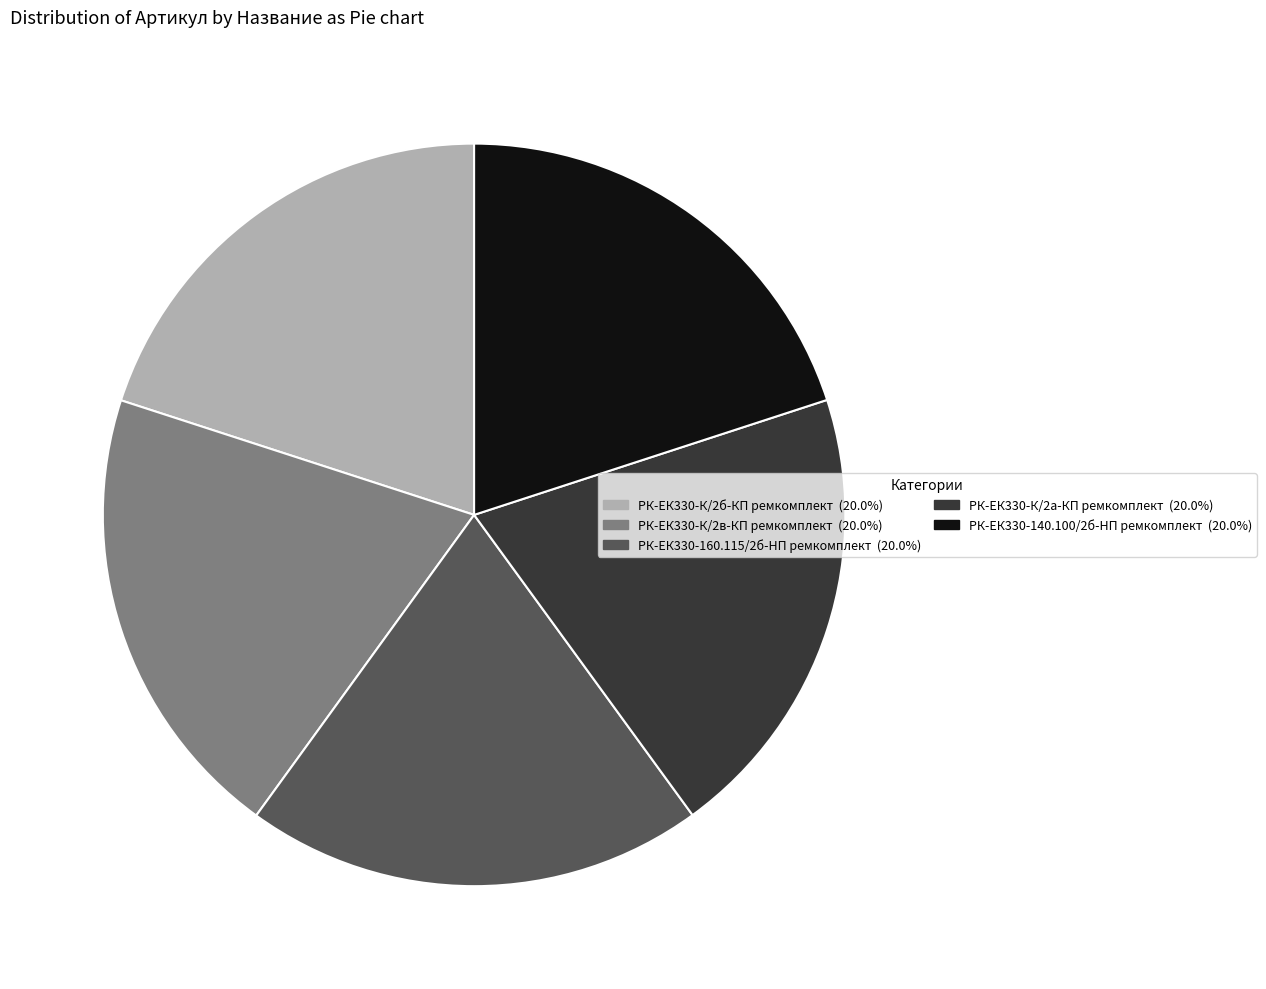

How many slices are in this pie chart?

5